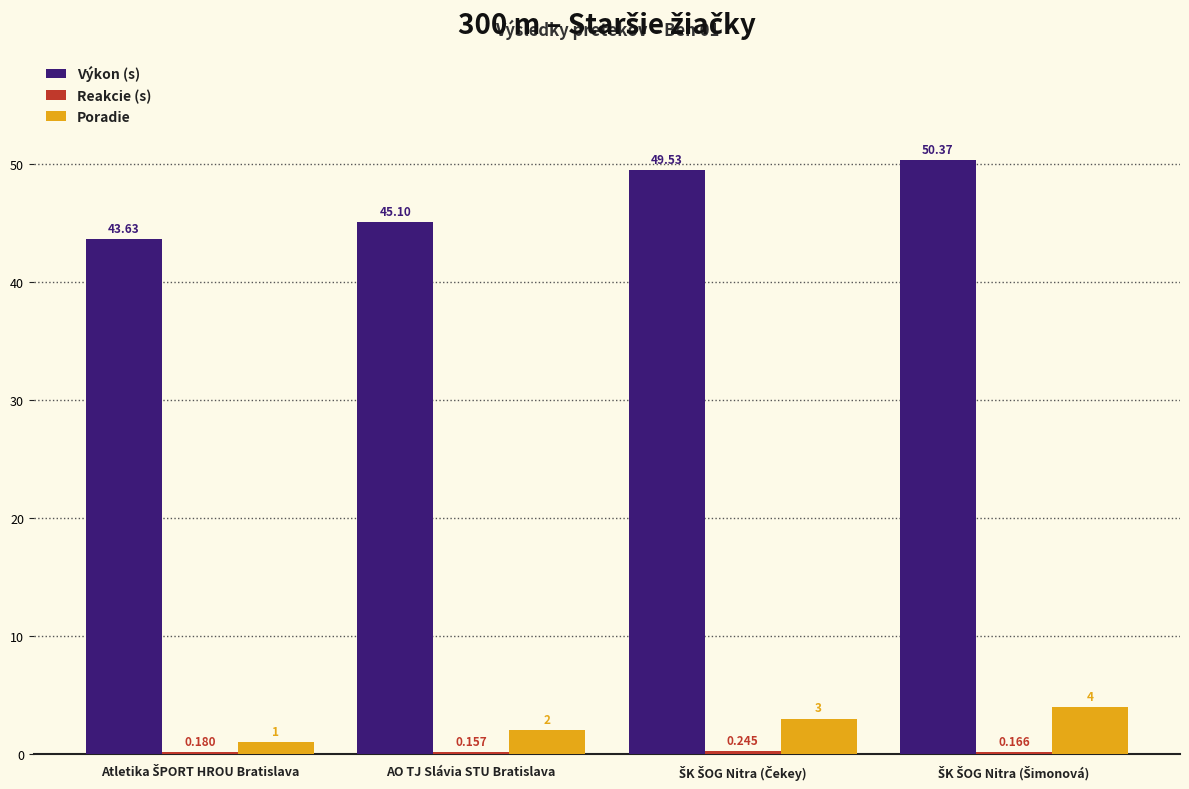

Which series has the largest total across all categories?

Výkon (s)